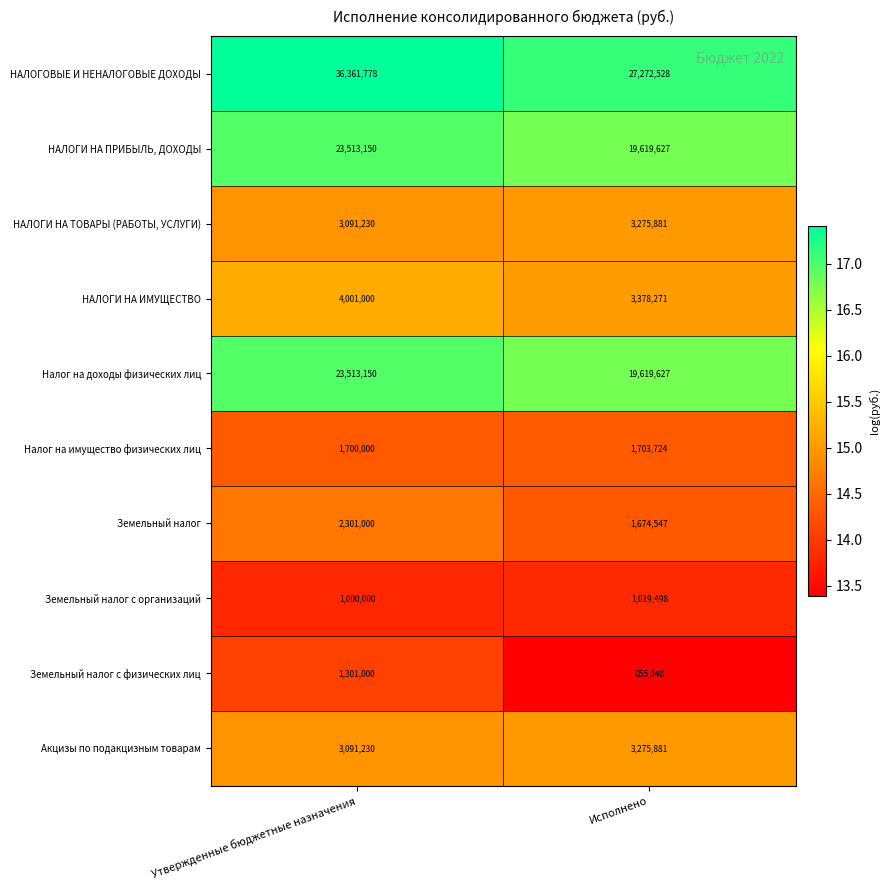

Reading right to left, what are all the values shown in this chart?

НАЛОГОВЫЕ И НЕНАЛОГОВЫЕ ДОХОДЫ: 27272528	36361778
НАЛОГИ НА ПРИБЫЛЬ, ДОХОДЫ: 19619627	23513150
НАЛОГИ НА ТОВАРЫ (РАБОТЫ, УСЛУГИ): 3275881	3091230
НАЛОГИ НА ИМУЩЕСТВО: 3378271	4001000
Налог на доходы физических лиц: 19619627	23513150
Налог на имущество физических лиц: 1703724	1700000
Земельный налог: 1674547	2301000
Земельный налог с организаций: 1019498	1000000
Земельный налог с физических лиц: 655048	1301000
Акцизы по подакцизным товарам: 3275881	3091230